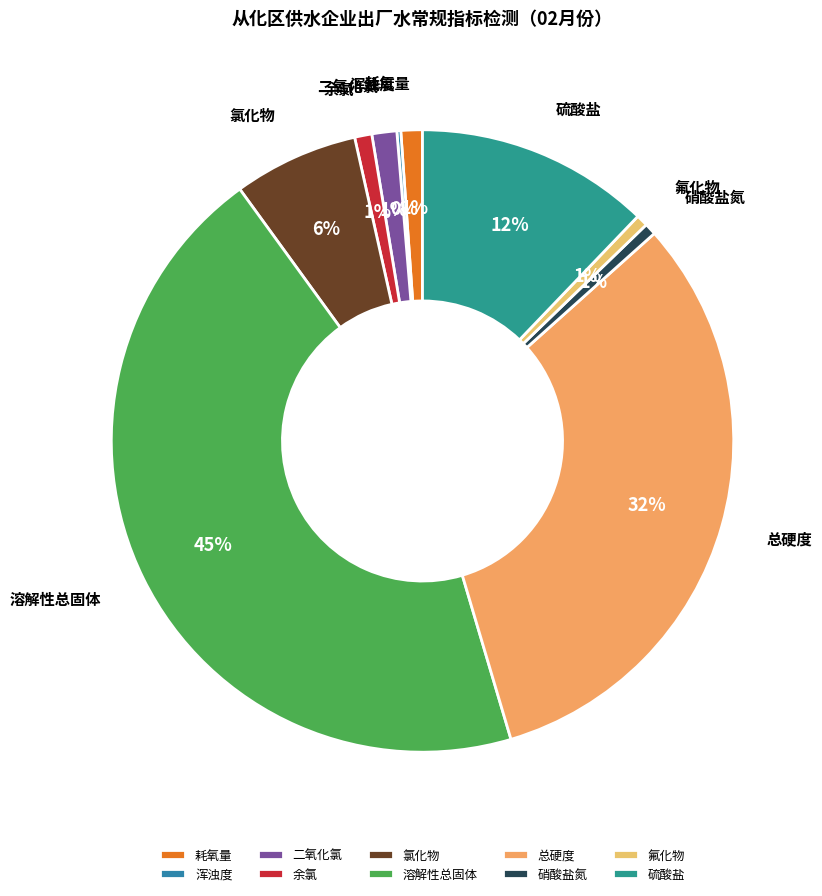

To the nearest percent, what is the combined percentage of 二氧化氯 and 溶解性总固体?

46%